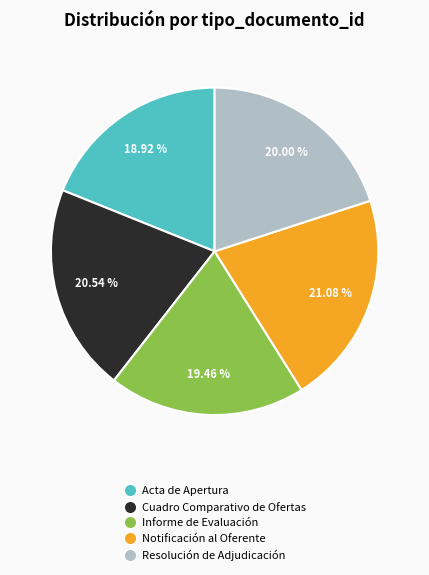

Which slice is the smallest?

Acta de Apertura